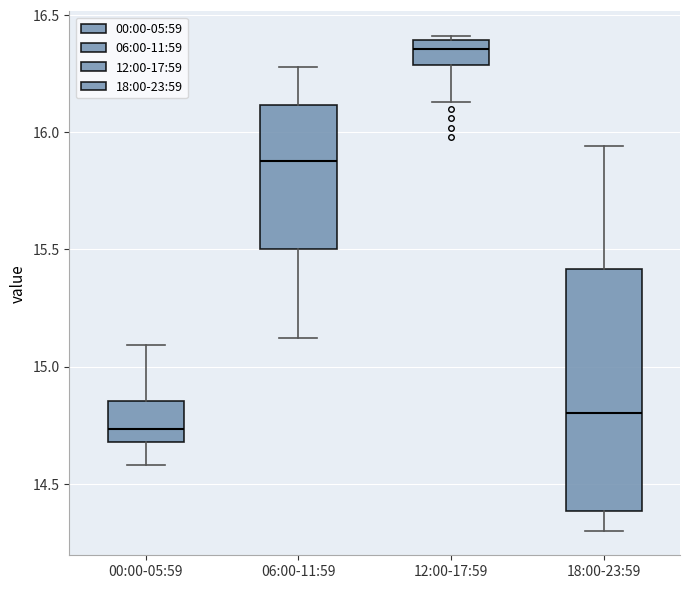

Reading left to right, read every box against the y-axis: the position of its median line, the range the box covers, and the ends of its whiskers. The values are not printed on the chart, so give them approximately, as read against the axis.

00:00-05:59: median 14.75, box 14.70 to 14.85, whiskers 14.60 to 15.10
06:00-11:59: median 15.90, box 15.50 to 16.10, whiskers 15.10 to 16.30
12:00-17:59: median 16.35, box 16.30 to 16.40, whiskers 16.15 to 16.40 (just above the box's upper edge)
18:00-23:59: median 14.80, box 14.40 to 15.40, whiskers 14.30 to 15.95